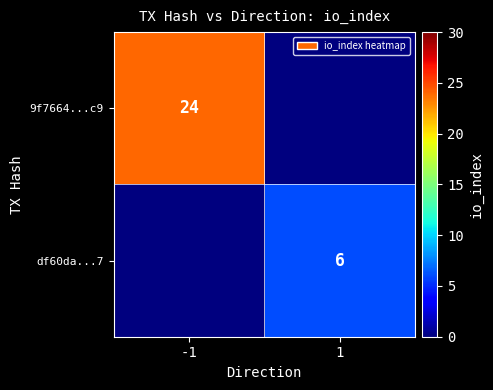

Is it true that 9f7664...c9 equals 24 at -1?

True